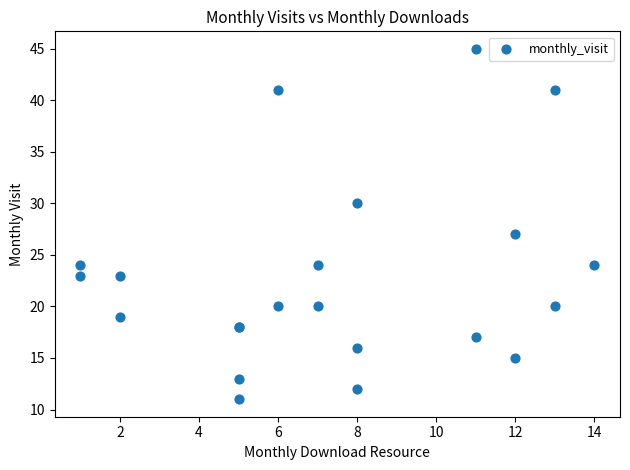

What Y value in the scatter plot is closest to 28?

27